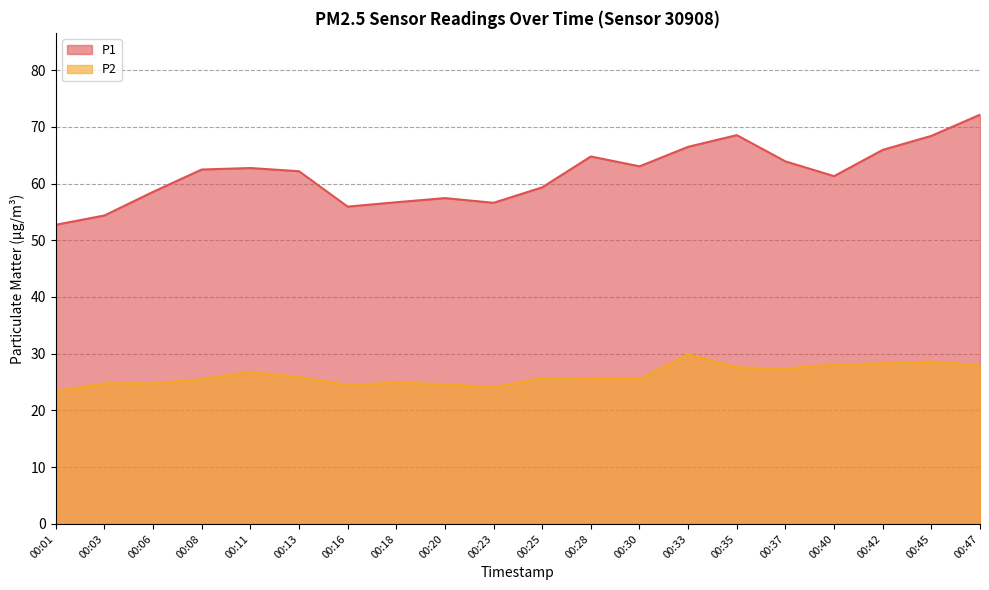

Reading left to right, list all the values displayed in this chart.

P1: 00:01=52.7	00:03=54.4	00:06=58.5	00:08=62.5	00:11=62.7	00:13=62.2	00:16=55.9	00:18=56.7	00:20=57.4	00:23=56.6	00:25=59.3	00:28=64.8	00:30=63.0	00:33=66.5	00:35=68.5	00:37=63.9	00:40=61.3	00:42=65.9	00:45=68.4	00:47=72.1
P2: 00:01=23.4	00:03=24.8	00:06=24.8	00:08=25.5	00:11=26.8	00:13=25.9	00:16=24.5	00:18=24.9	00:20=24.6	00:23=24.1	00:25=25.7	00:28=25.5	00:30=25.5	00:33=29.9	00:35=27.6	00:37=27.4	00:40=28.1	00:42=28.3	00:45=28.6	00:47=28.0